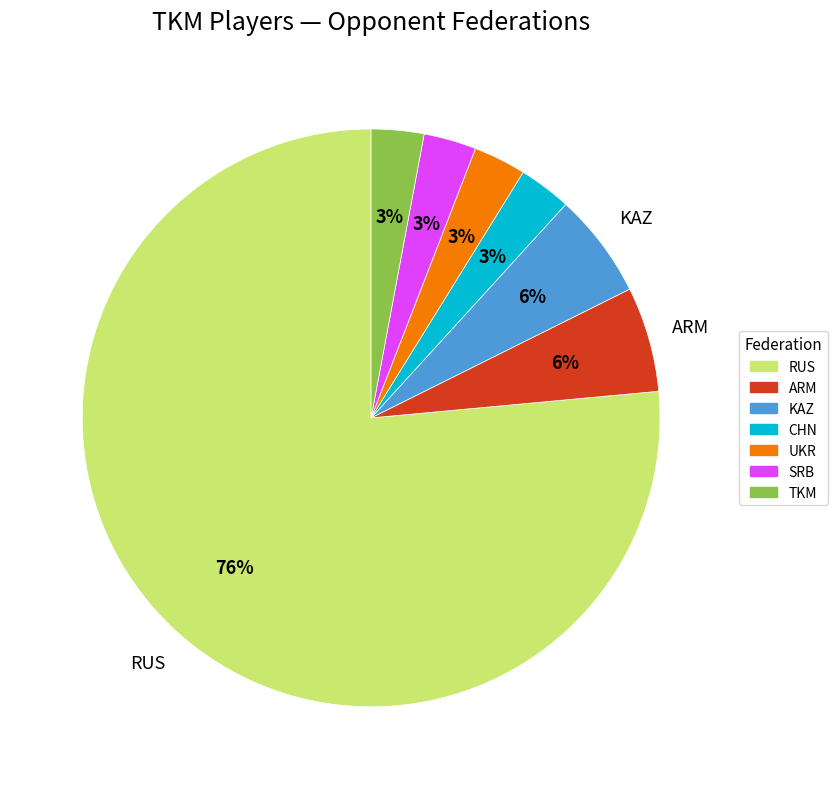

To the nearest percent, what is the average slice percentage?

14%